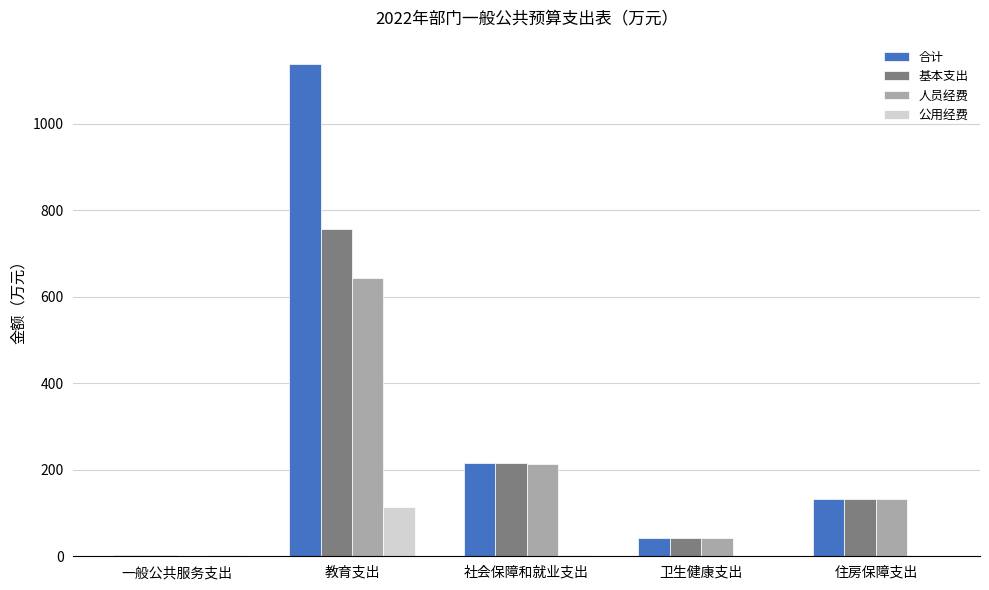

Which series changed the most between 一般公共服务支出 and 教育支出?

合计